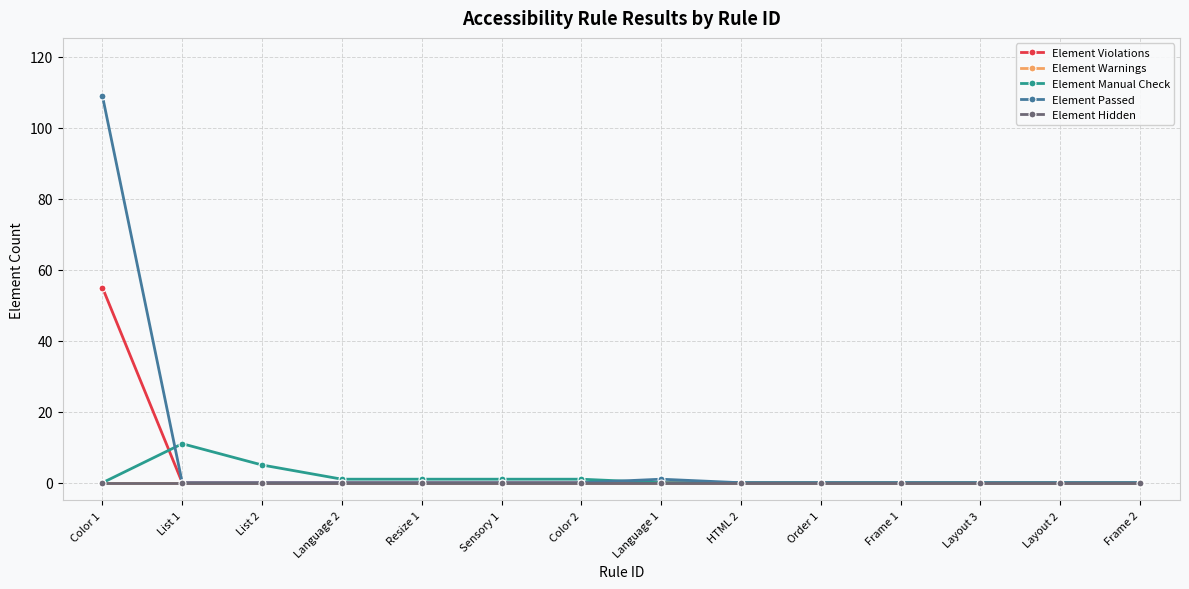

True or false: Element Violations and Element Passed intersect in this chart.

False